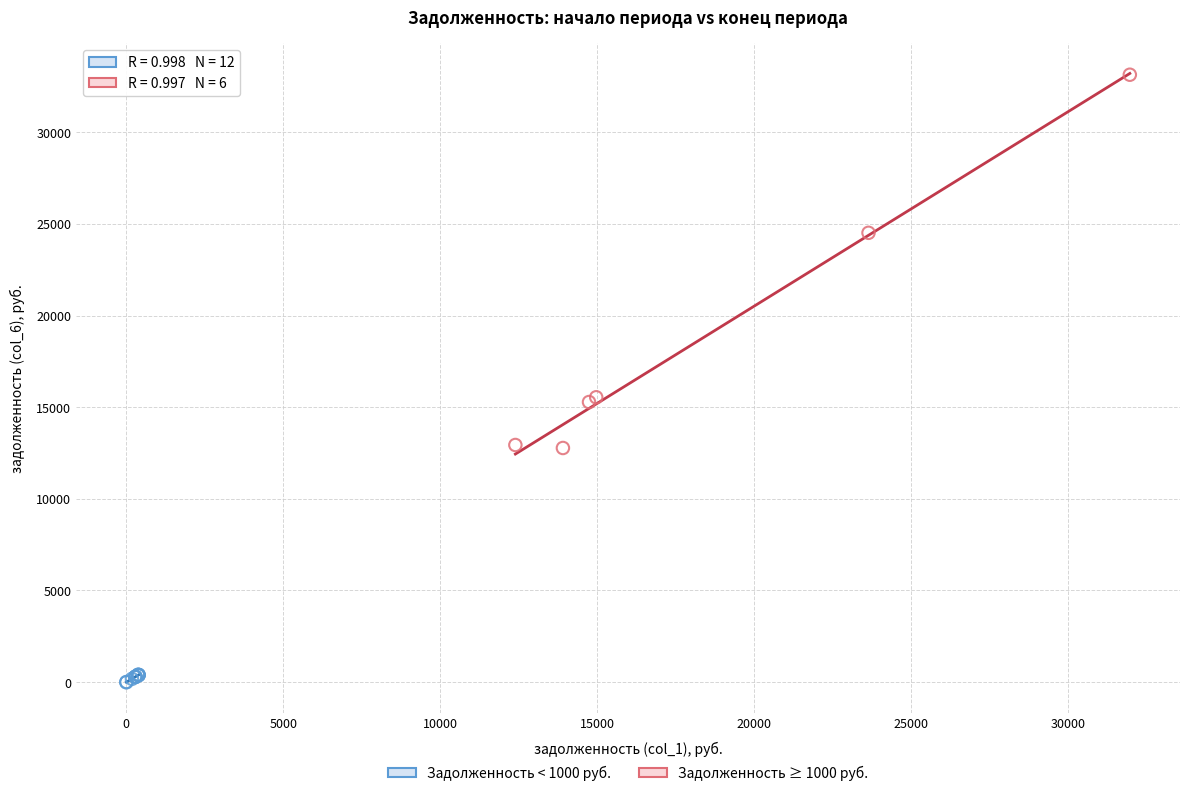

Which series contains the highest Y value?

Задолженность ≥ 1000 руб.